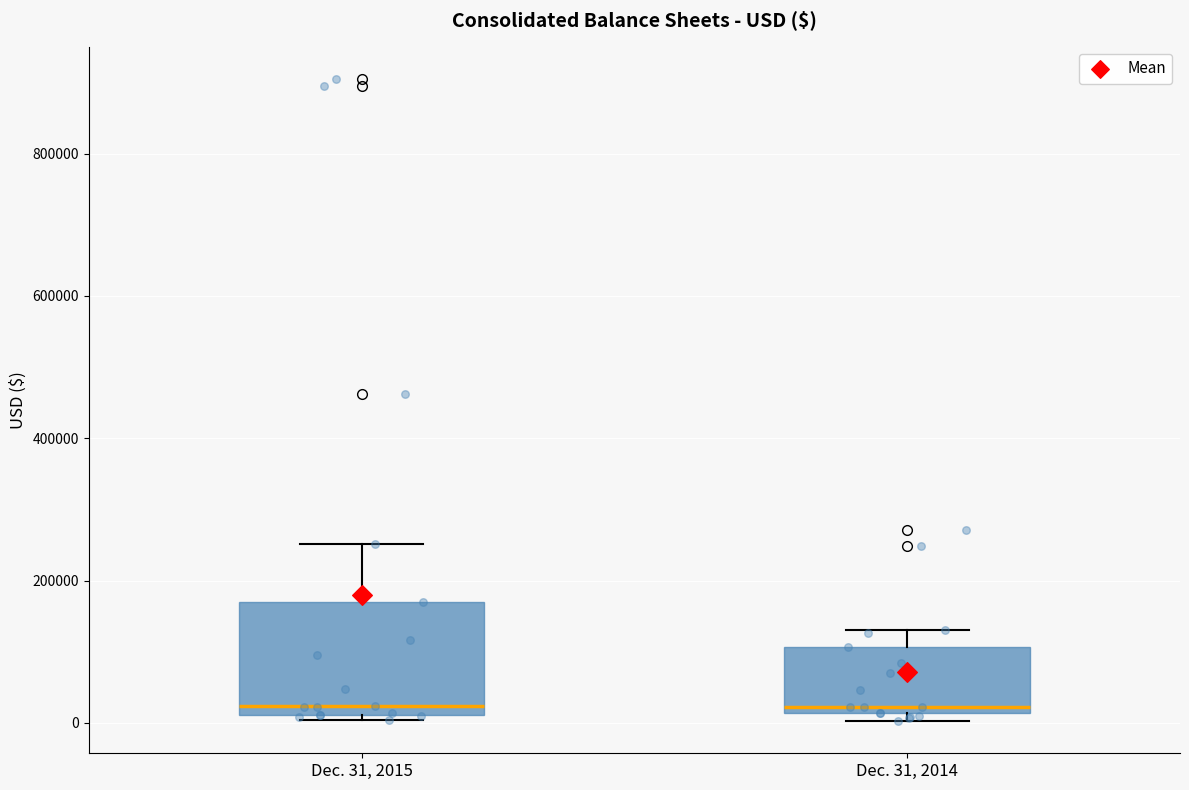

Reading left to right, read every box against the y-axis: the position of its median line, the range the box covers, and the ends of its whiskers. The values are not printed on the chart, so give them approximately, as read against the axis.

Dec. 31, 2015: median 20000 (just above the box's lower edge), box 20000 to 160000, whiskers 0 to 260000
Dec. 31, 2014: median 20000 (just above the box's lower edge), box 20000 to 100000, whiskers 0 to 140000